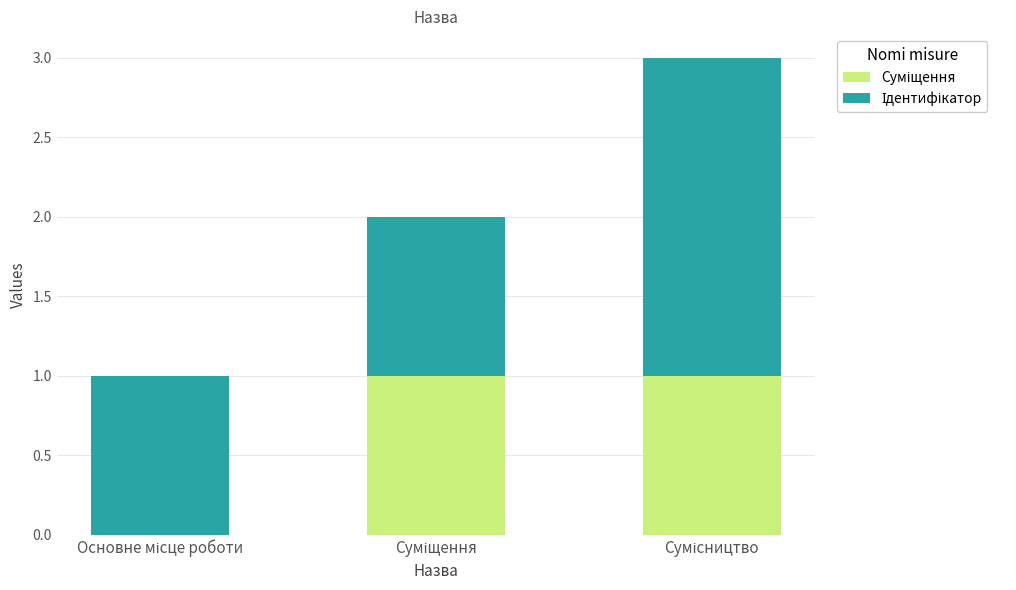

Are the bars grouped side by side (vs. stacked)?

No